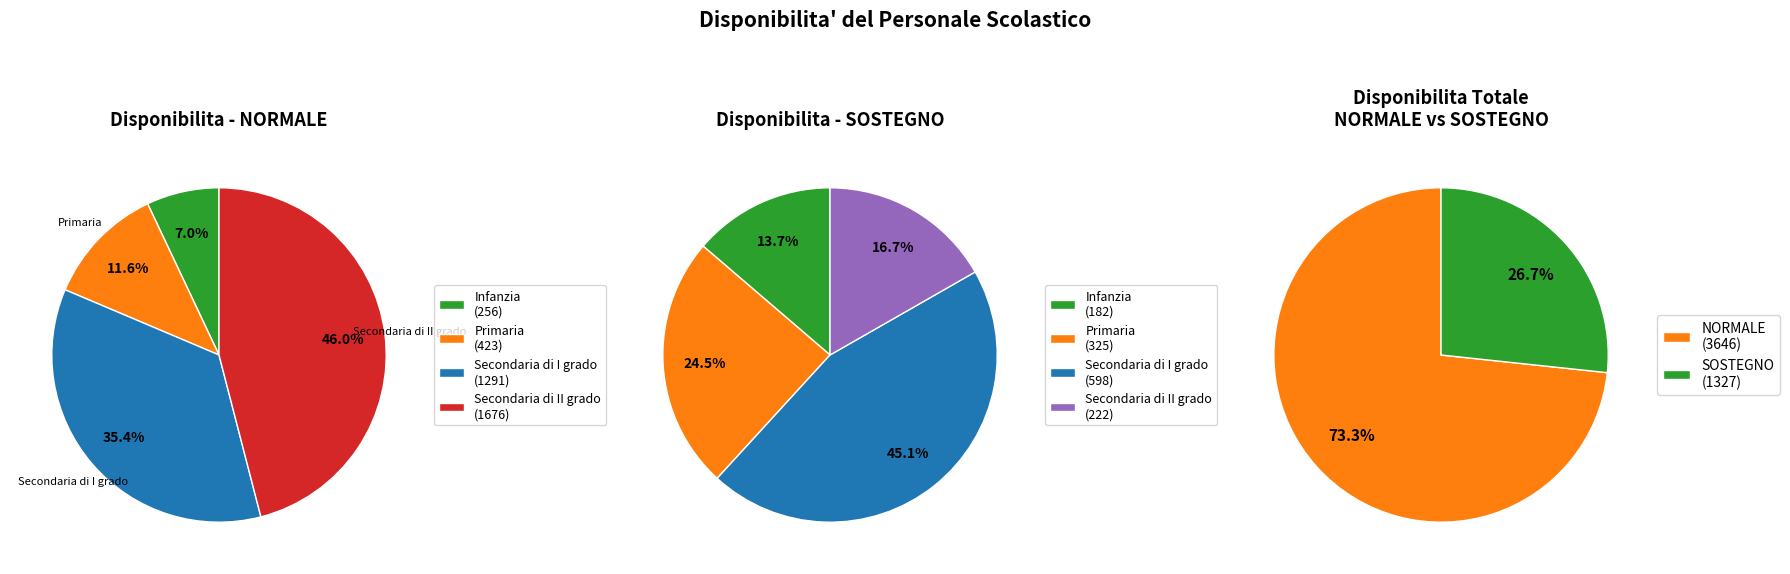

What is the largest slice in the pie chart?

Secondaria di II grado (NORMALE)